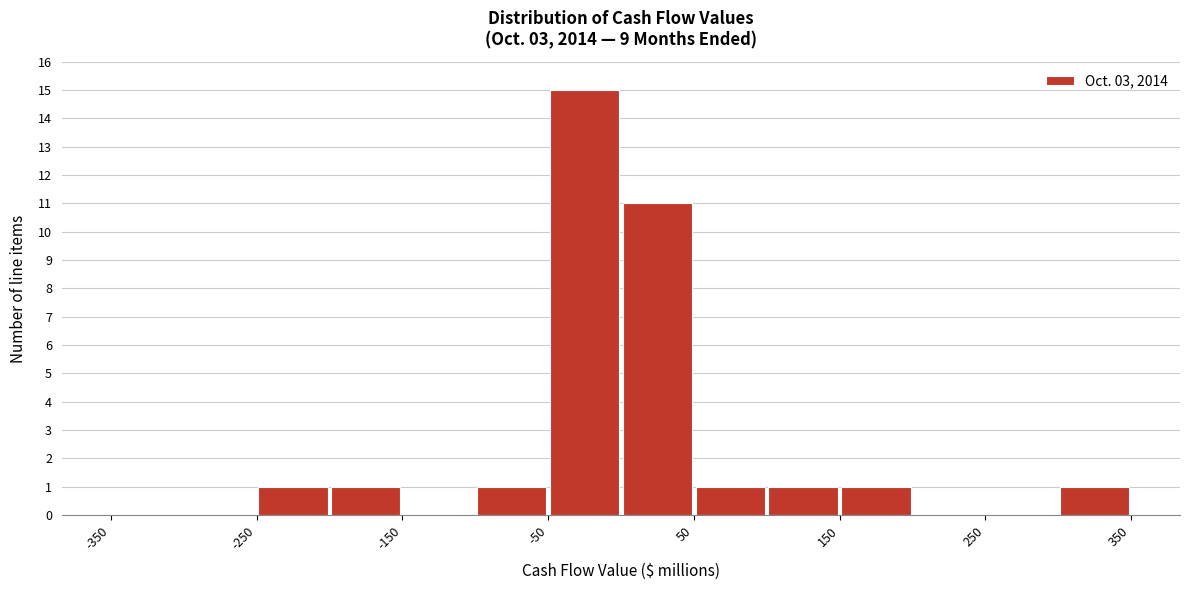

How tall is the bar that spans -250 to -200 on the x-axis? The values are not printed on the chart, so give them approximately, as read against the axis.

1